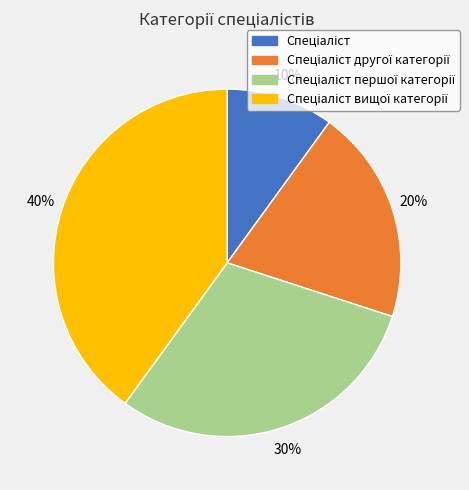

To the nearest percent, what is the average slice percentage?

25%